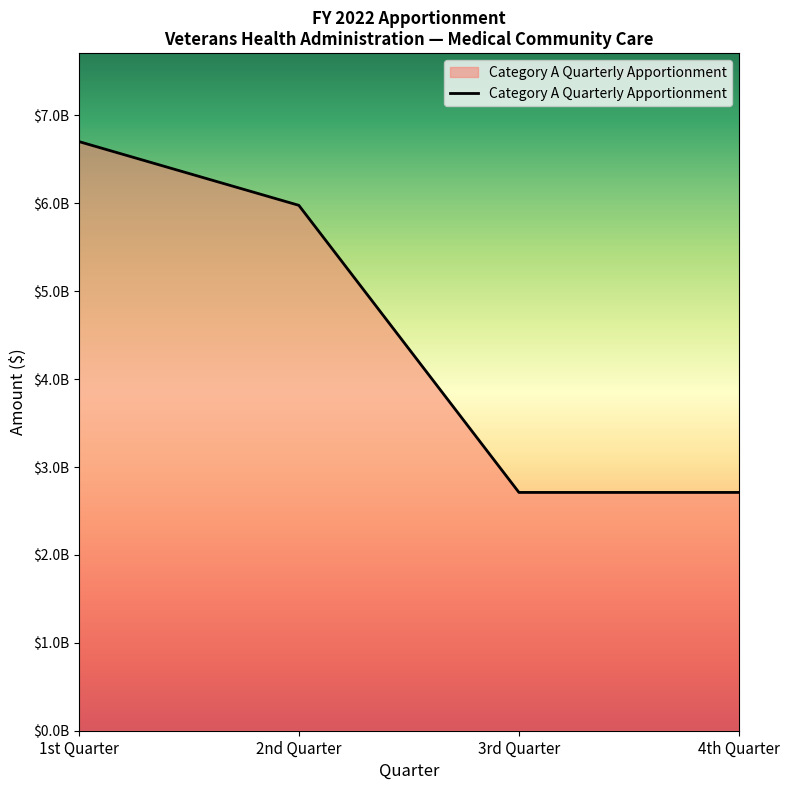

Does the chart display data point markers on the line(s)?

No